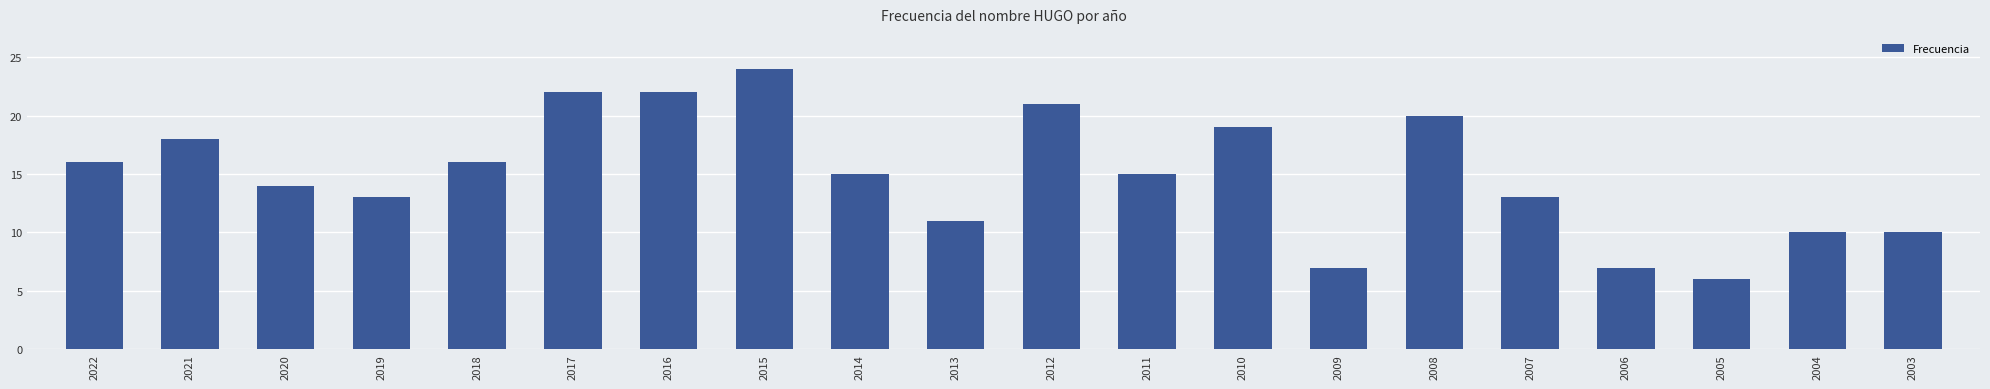

What is the value of the 8th bar from the left?

24